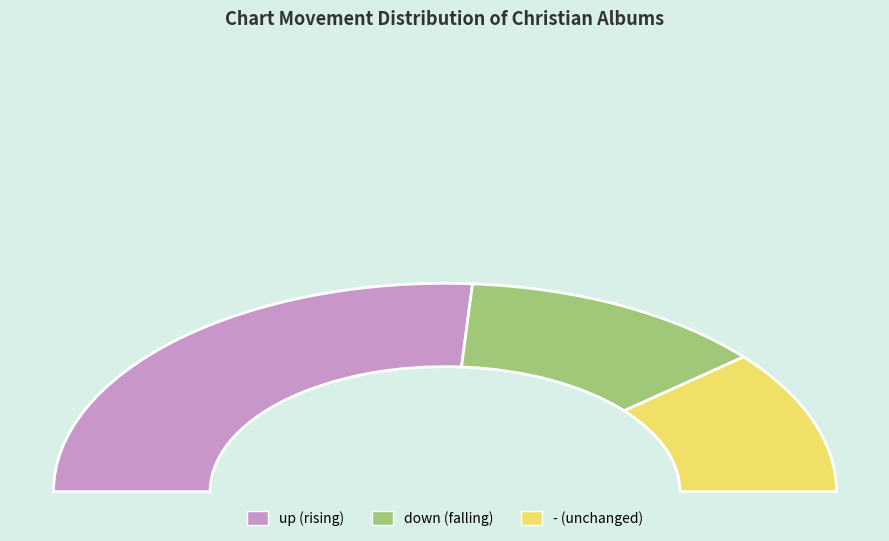

What is the largest slice in the pie chart?

up